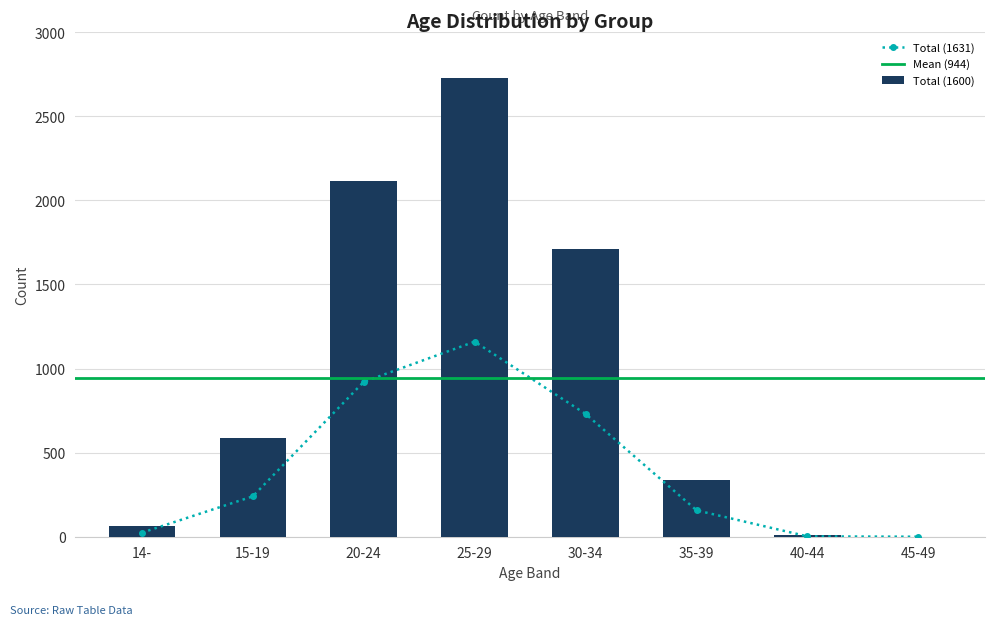

Is the value of Total (1663) at 20-24 greater than the value of Total (1661) at 45-49?

Yes